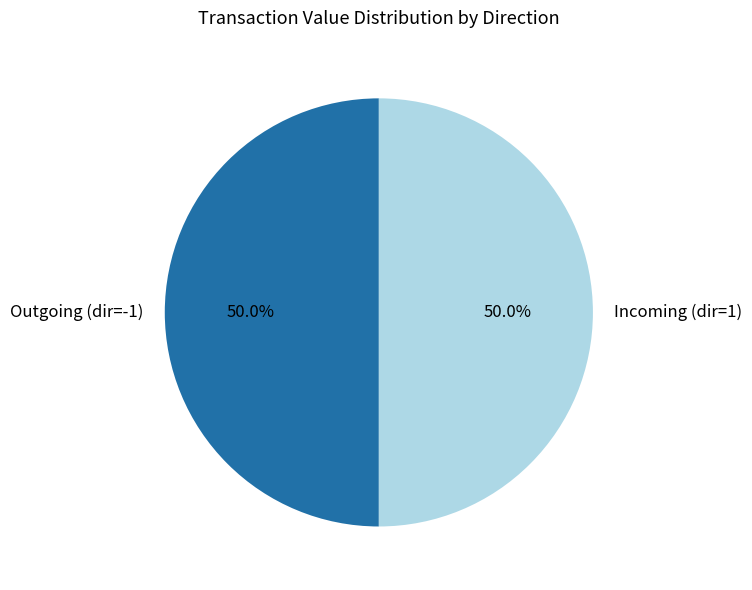

What is the ratio of the value at Outgoing (dir=-1) to the value at Incoming (dir=1)?

1.0